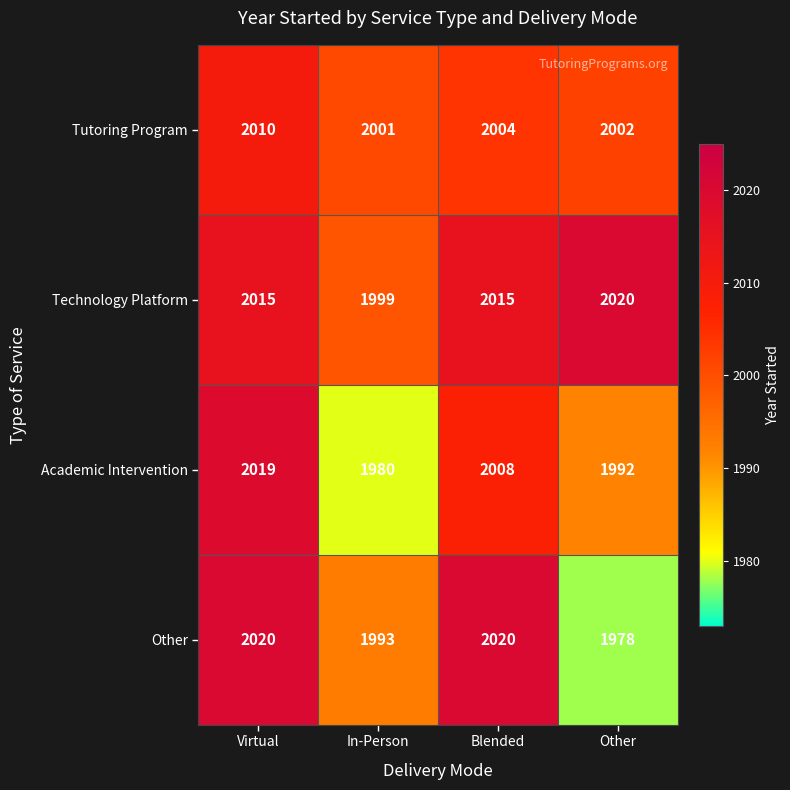

What is the spread (max minus min) of values at Other?

42